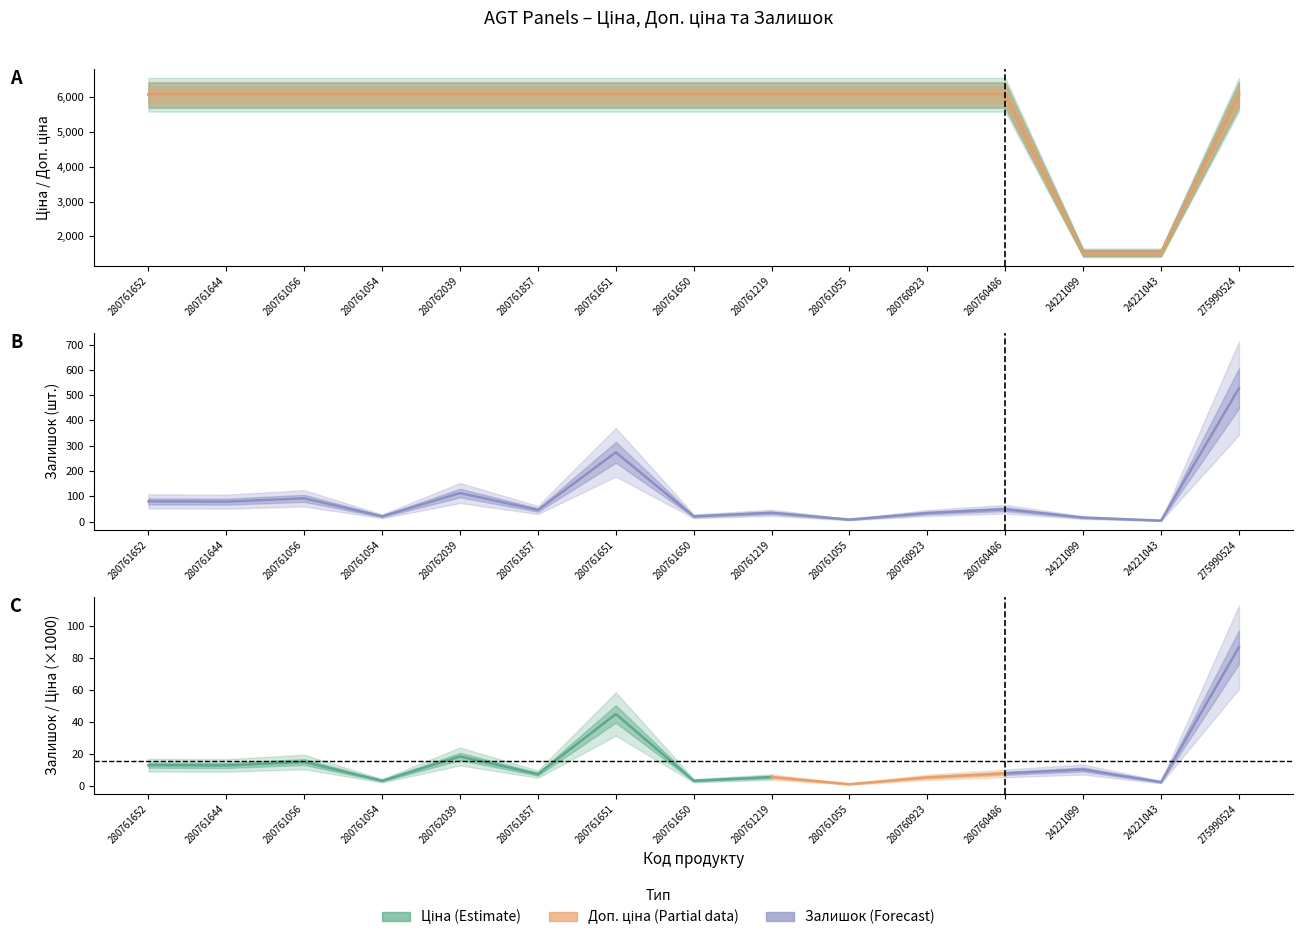

At which category does Залишок reach its first local valley?

280761644